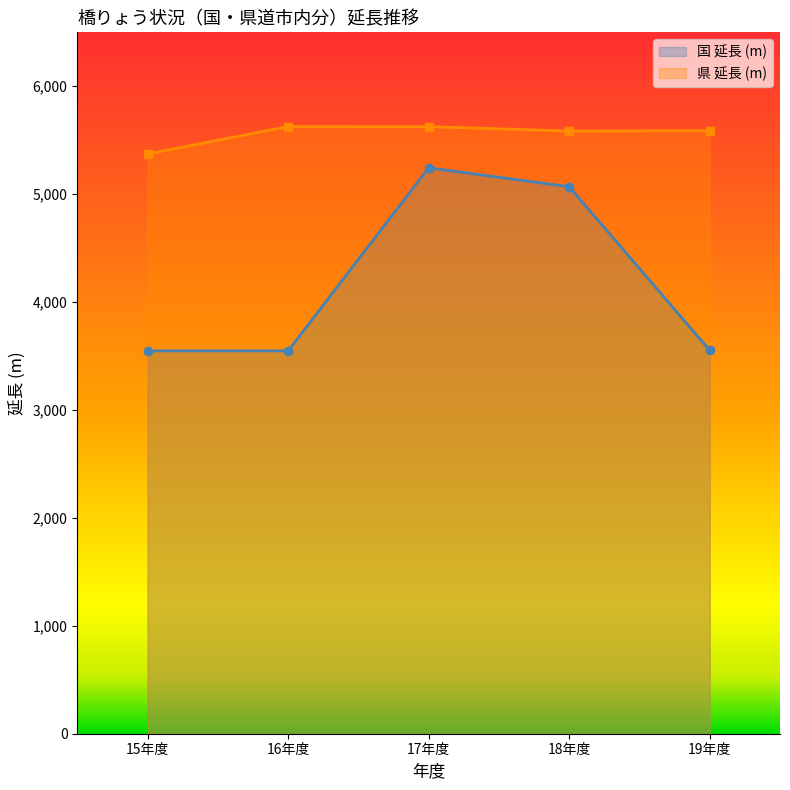

What position from the right is 19年度?

1